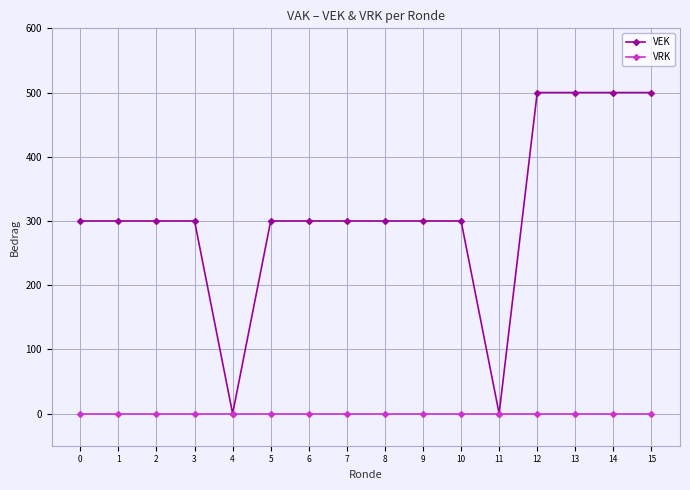

Reading left to right, extract all data points from this chart.

VEK: 0=300	1=300	2=300	3=300	4=0	5=300	6=300	7=300	8=300	9=300	10=300	11=0	12=500	13=500	14=500	15=500
VRK: 0=0	1=0	2=0	3=0	4=0	5=0	6=0	7=0	8=0	9=0	10=0	11=0	12=0	13=0	14=0	15=0